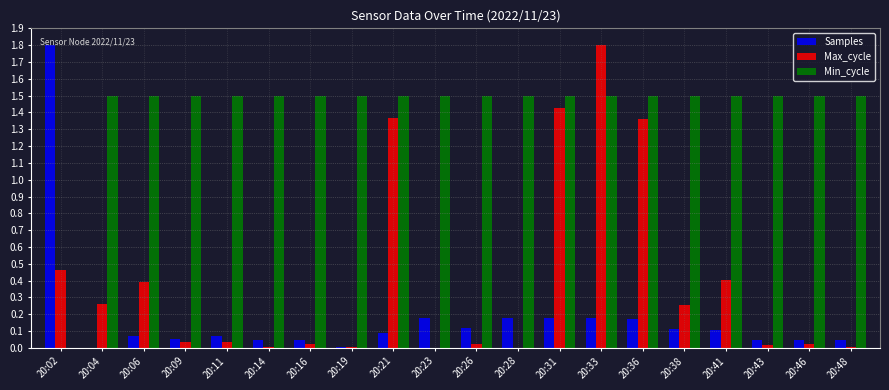

What is the sum of all Max_cycle values?

7.9